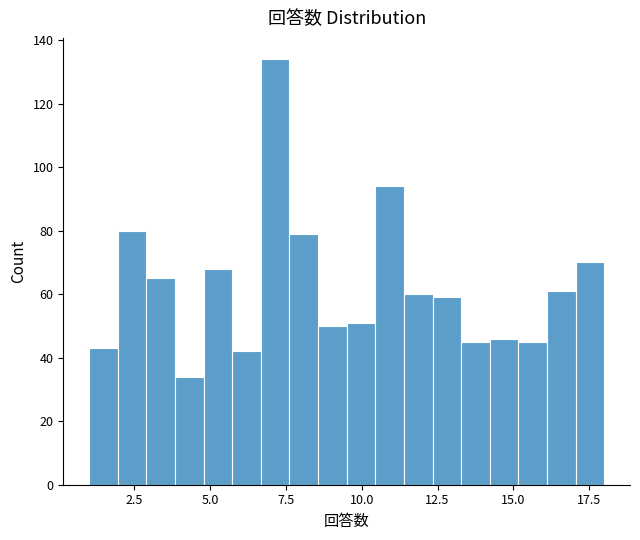

Around what value on the x-axis is the tallest bar? Give the approximate position of its centre, as read against the axis.

7.0